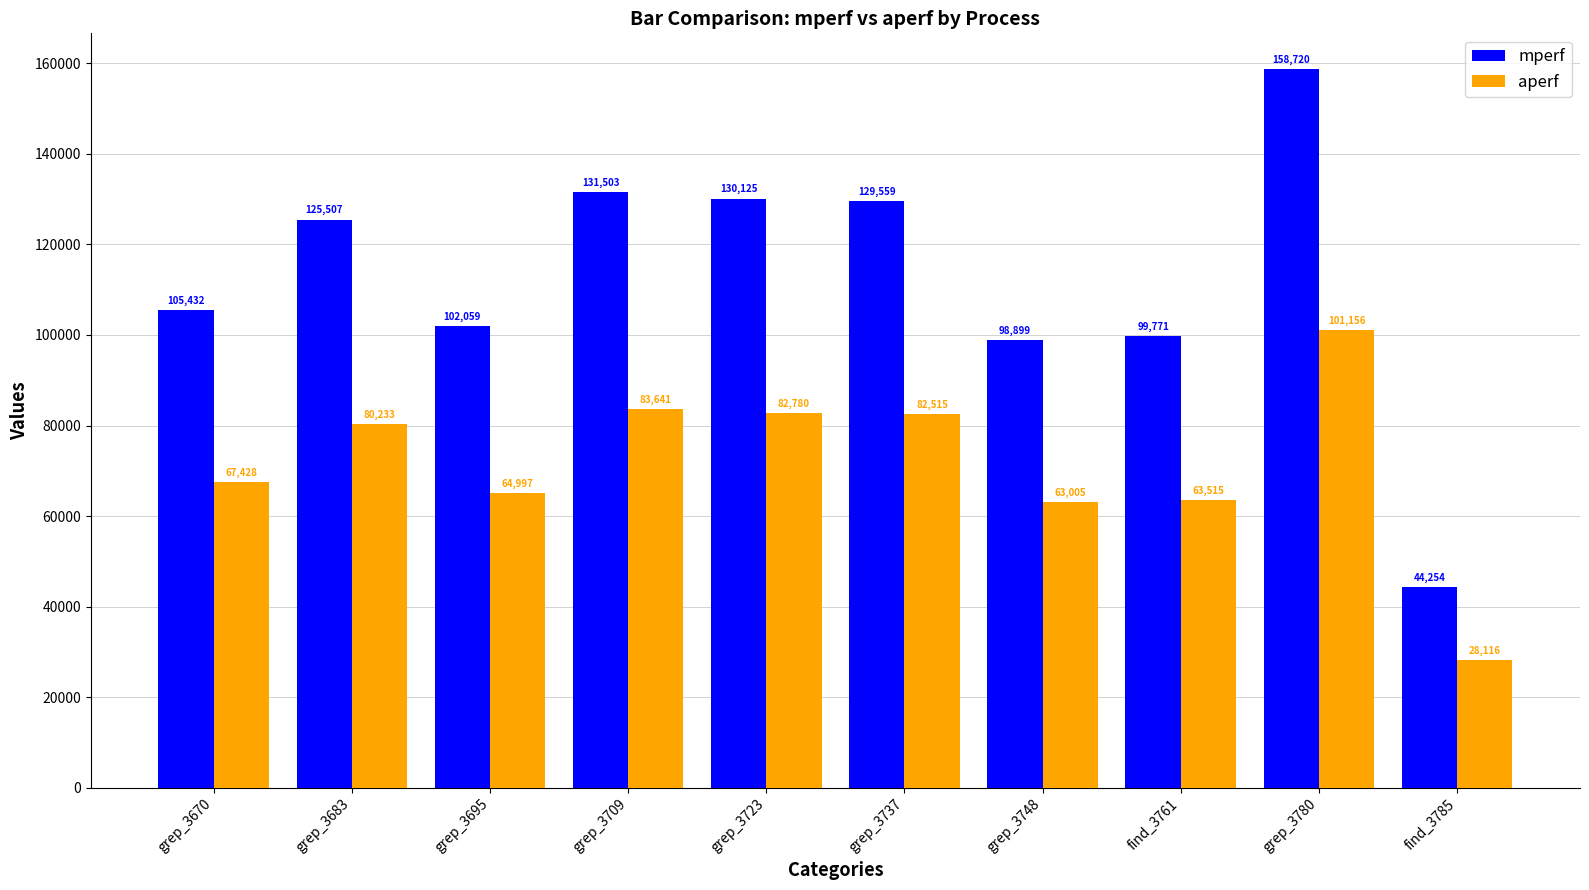

Between grep_3709 and grep_3780, which series saw the biggest shift?

mperf